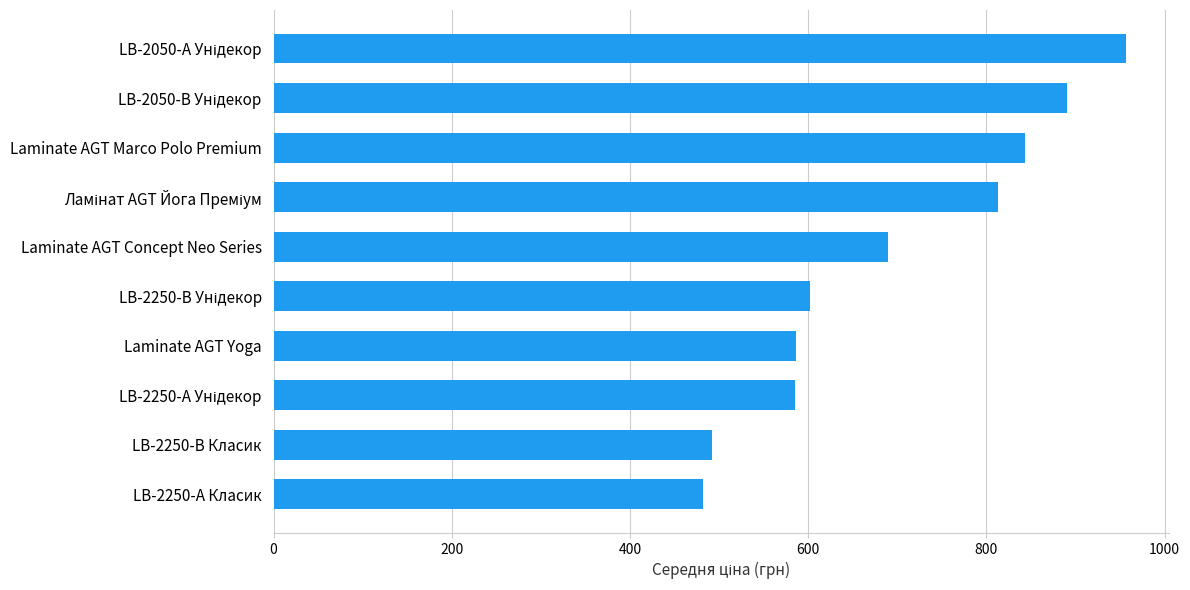

Between LB-2250-А Класик and Laminate AGT Yoga, which is larger?

Laminate AGT Yoga